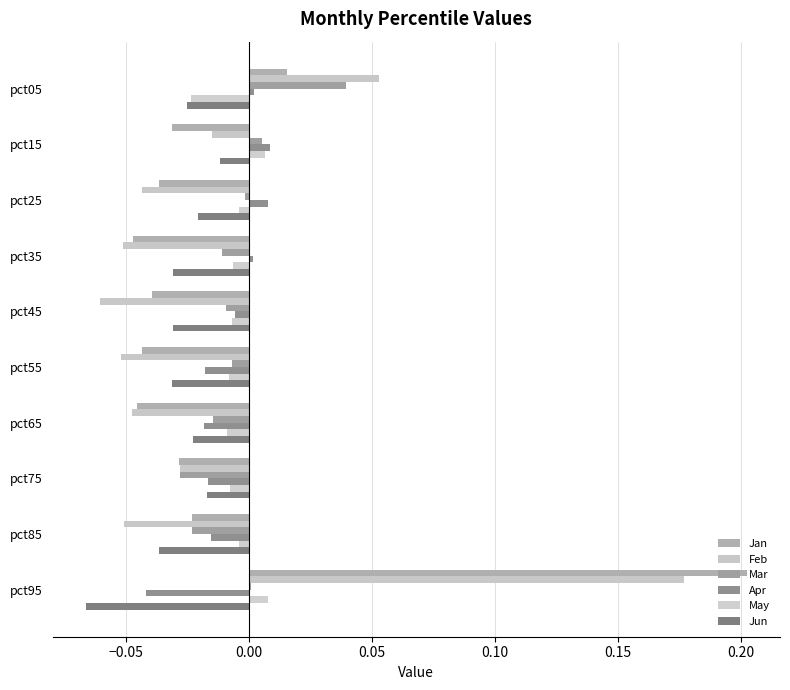

List the series in order of their peak value, highest first.

Jan, Feb, Mar, Apr, May, Jun